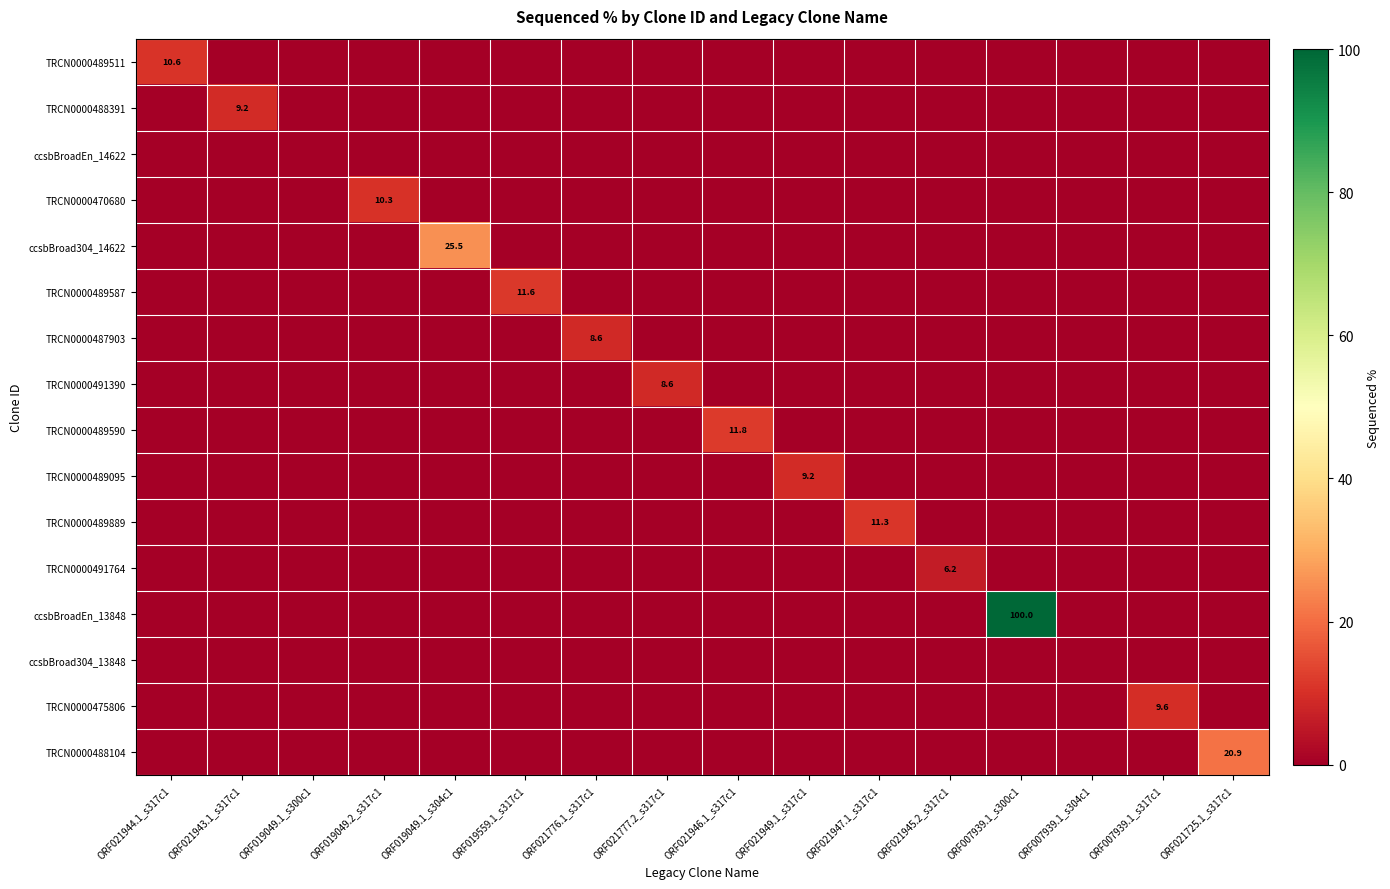

The value of ccsbBroad304_14622 at ORF019049.1_s304c1 is 6.4. True or false?

False